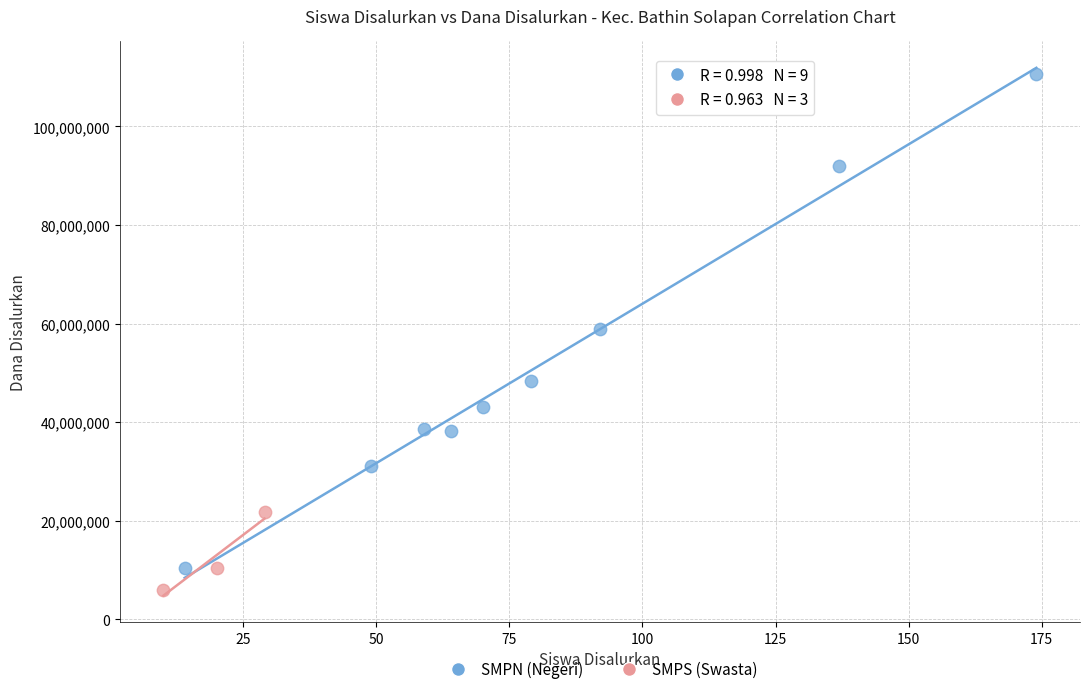

Which series has the widest spread of Y values?

SMPN (Negeri)